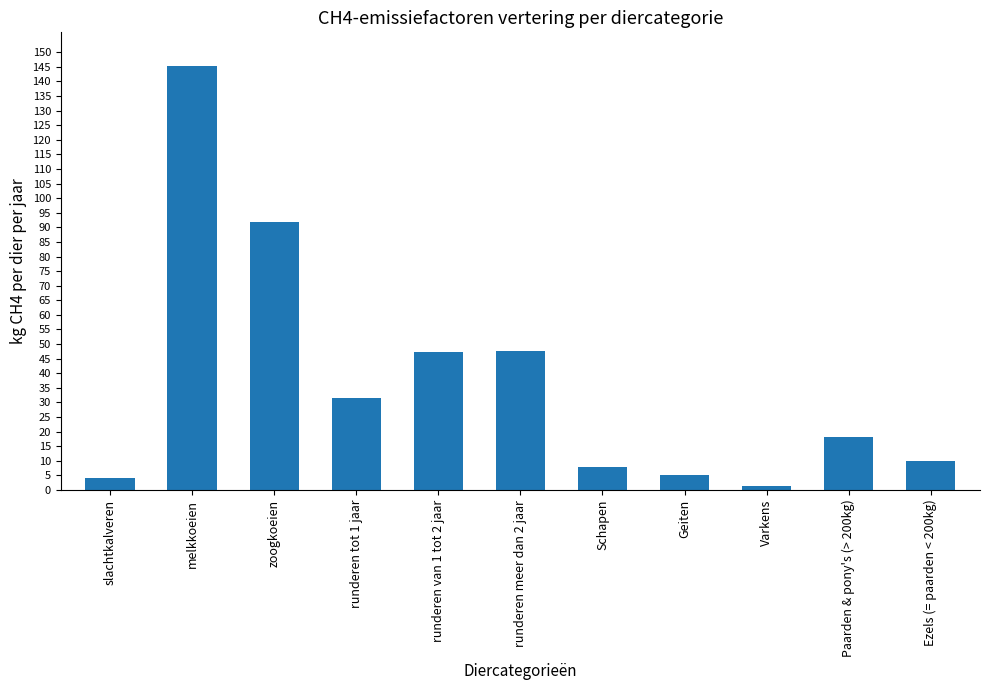

True or false: the data shows 10.9 at Paarden & pony's (> 200kg).

False